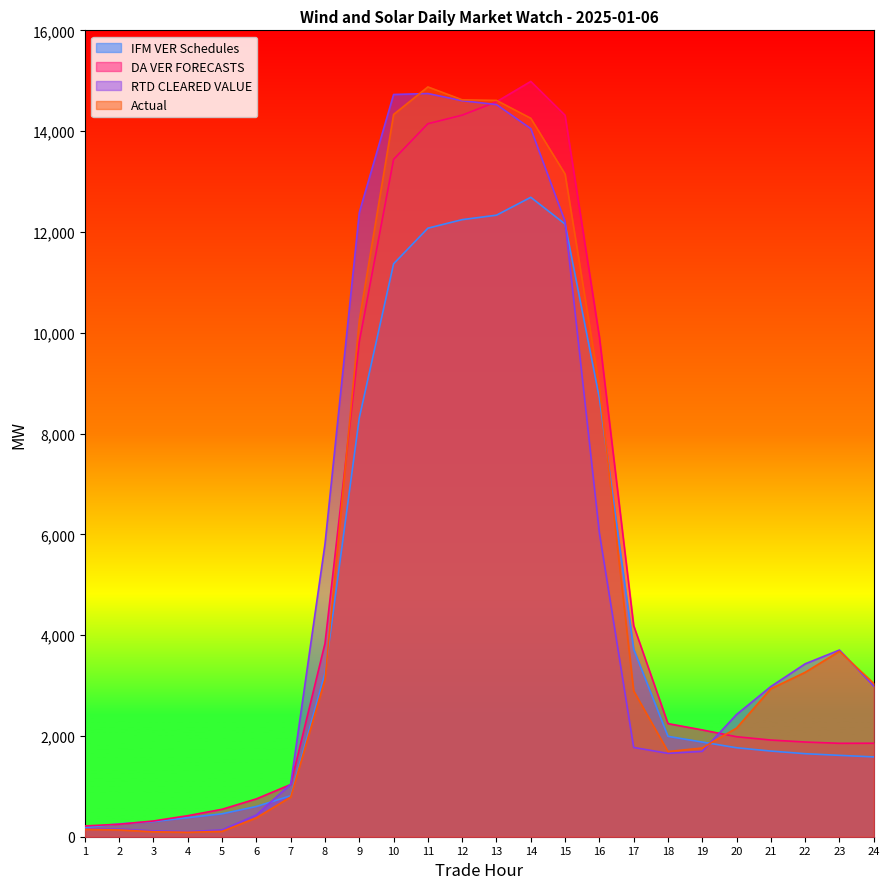

What are all the series names shown in the legend?

IFM VER Schedules, DA VER FORECASTS, RTD CLEARED VALUE, Actual